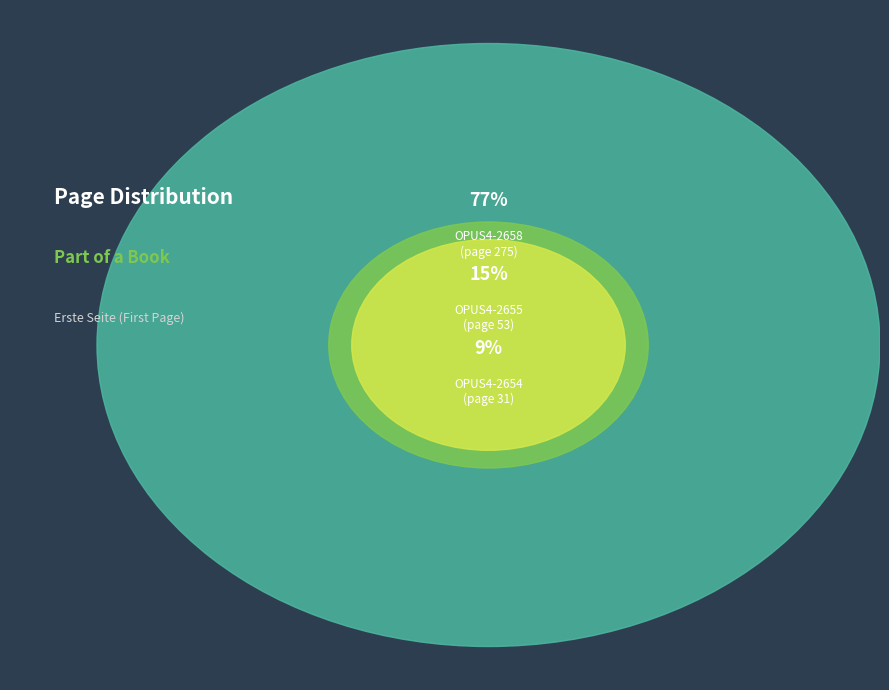

Is there a majority slice in this chart?

Yes